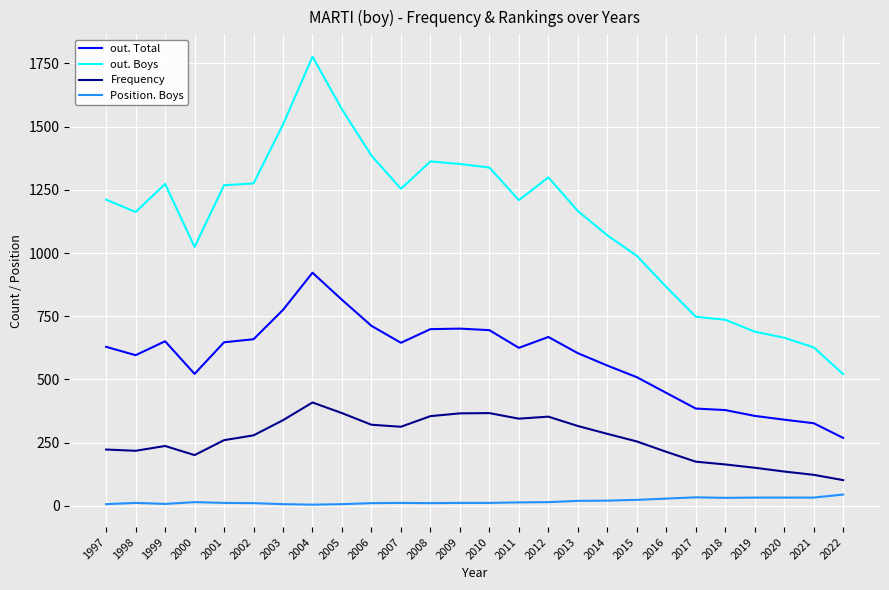

What are all the series names shown in the legend?

out. Total, out. Boys, Frequency, Position. Boys